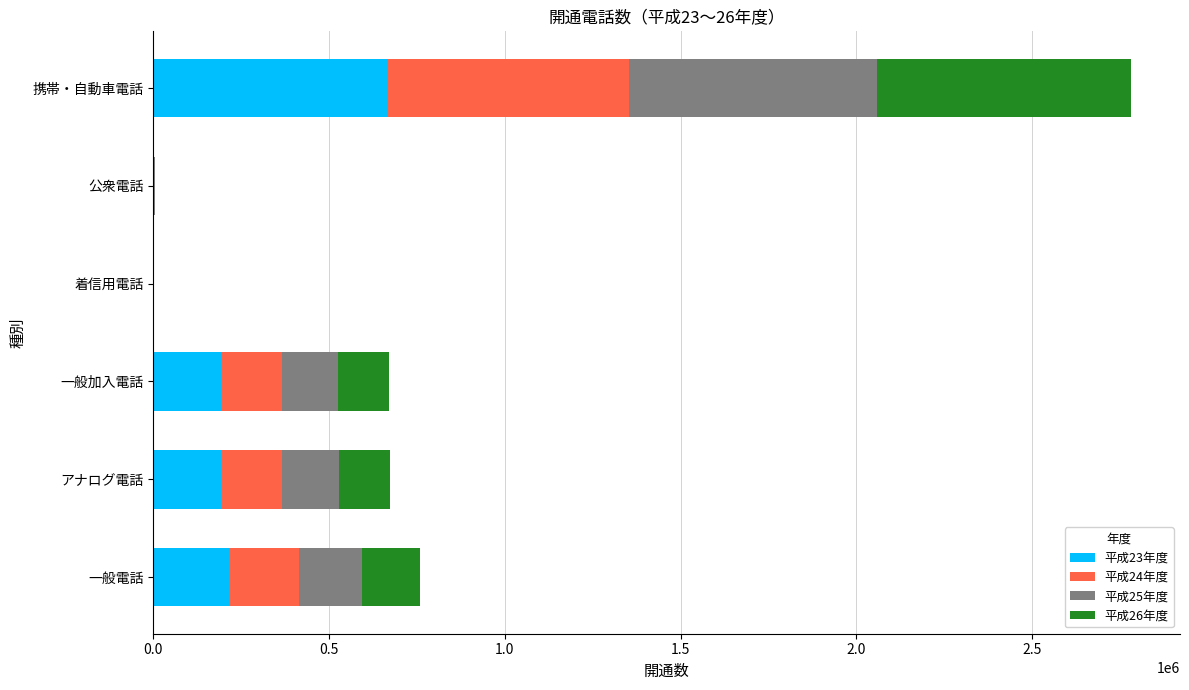

Count the number of data series in this chart.

4